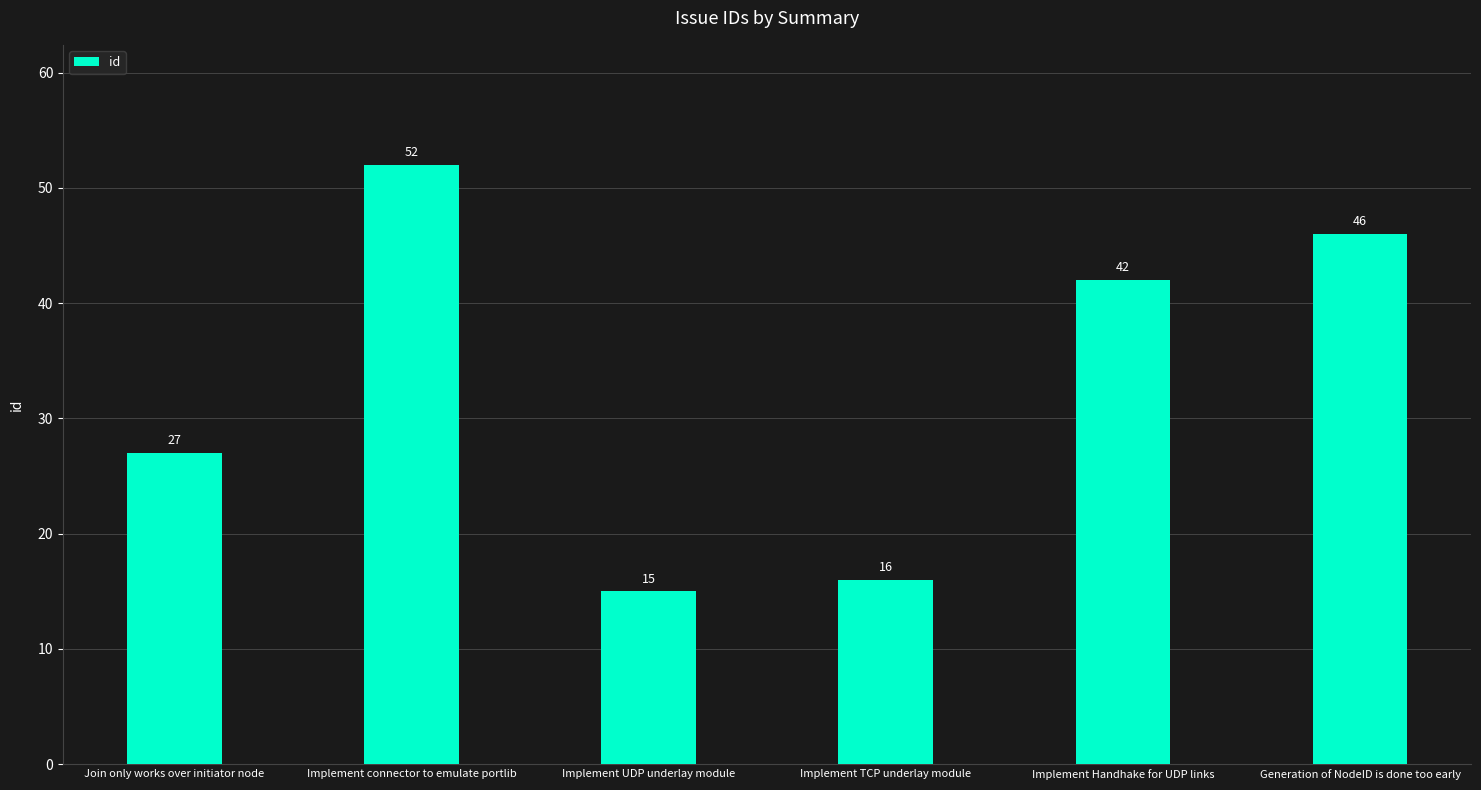

At which category does the chart reach its peak across all series?

Implement connector to emulate portlib